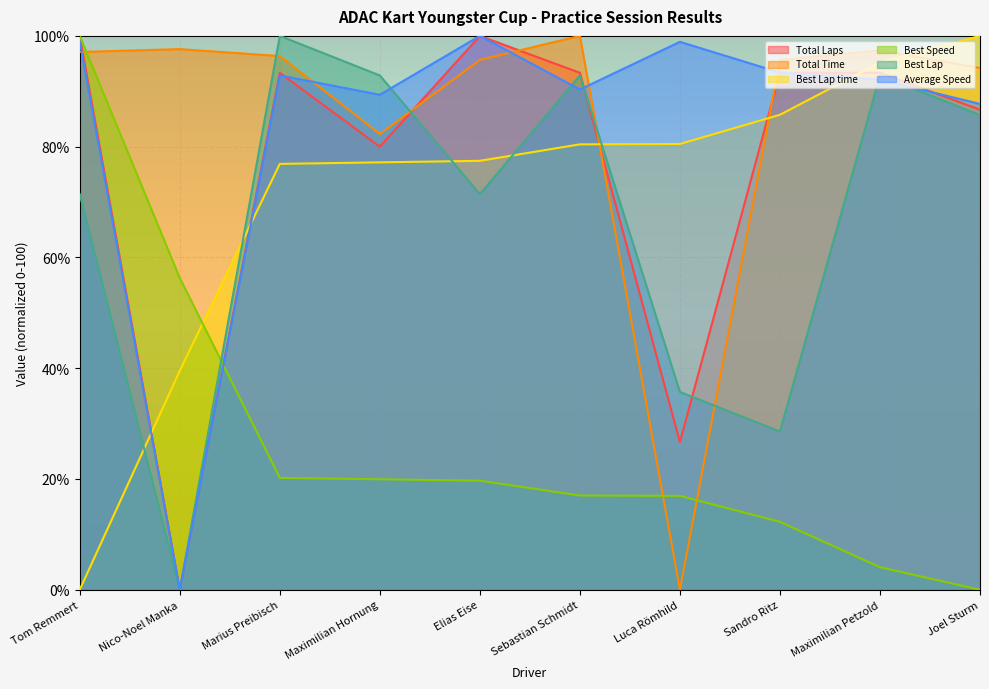

In Best Lap, how many points are higher than both neighbors (excluding endpoints)?

3